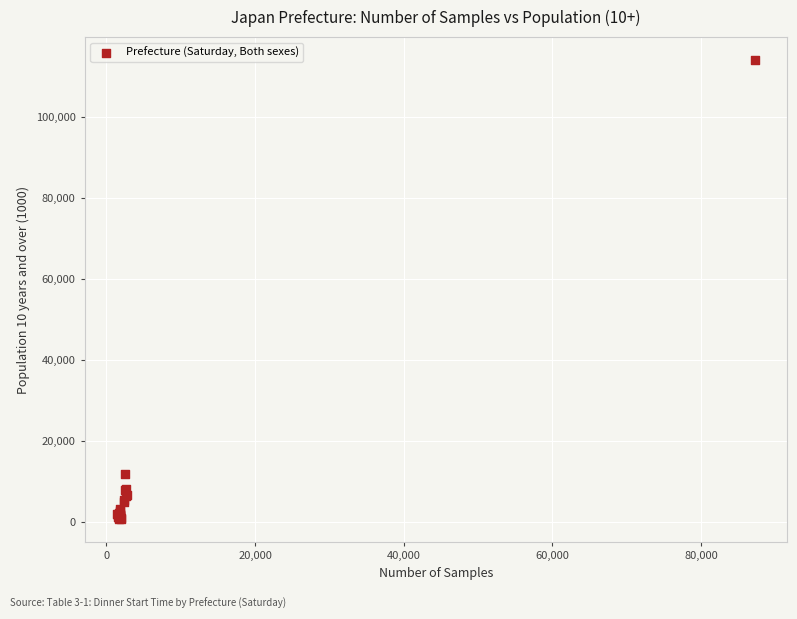

What Y value in the scatter plot is closest to 57385?

11998